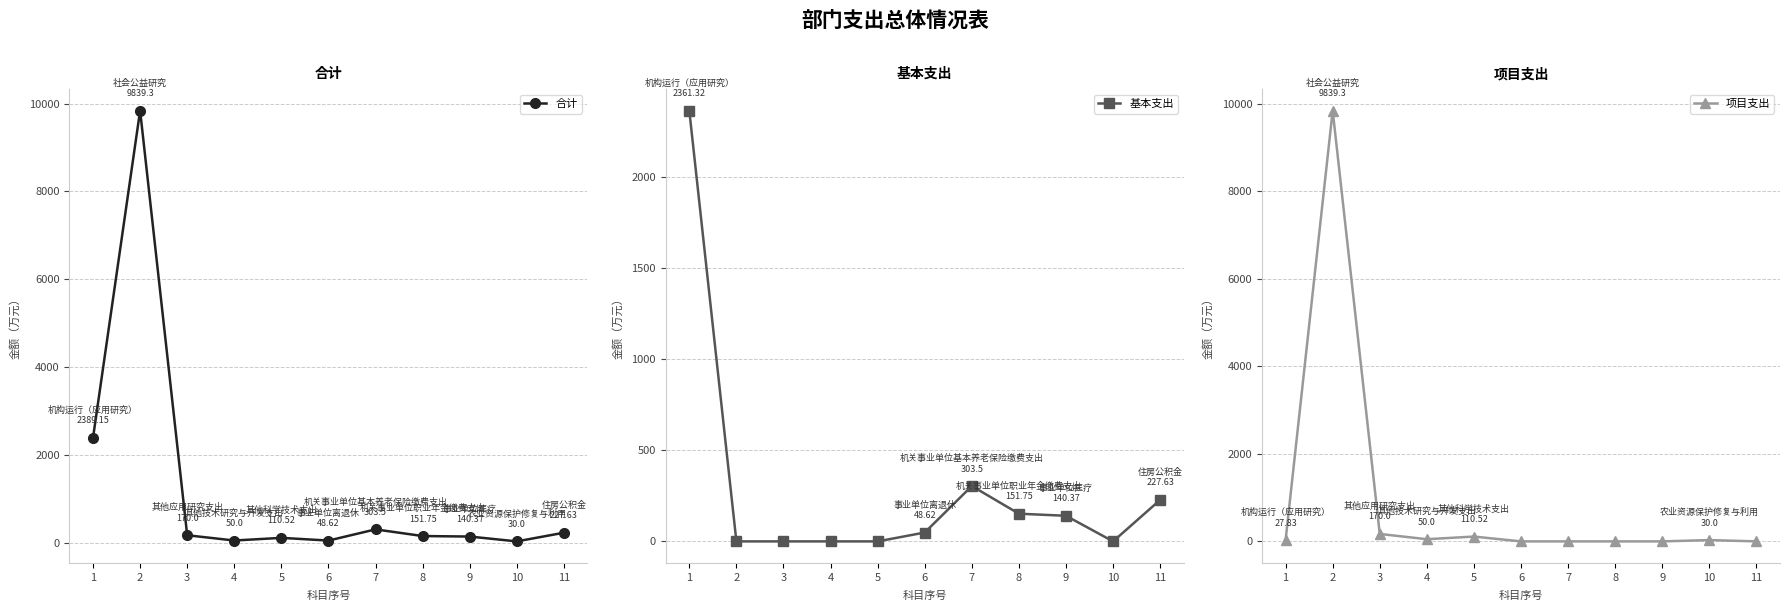

Reading left to right, transcribe all the data shown in this chart.

合计: 1=2389.2	2=9839.3	3=170.0	4=50.0	5=110.5	6=48.6	7=303.5	8=151.8	9=140.4	10=30.0	11=227.6
基本支出: 1=2361.3	2=0.0	3=0.0	4=0.0	5=0.0	6=48.6	7=303.5	8=151.8	9=140.4	10=0.0	11=227.6
项目支出: 1=27.8	2=9839.3	3=170.0	4=50.0	5=110.5	6=0.0	7=0.0	8=0.0	9=0.0	10=30.0	11=0.0